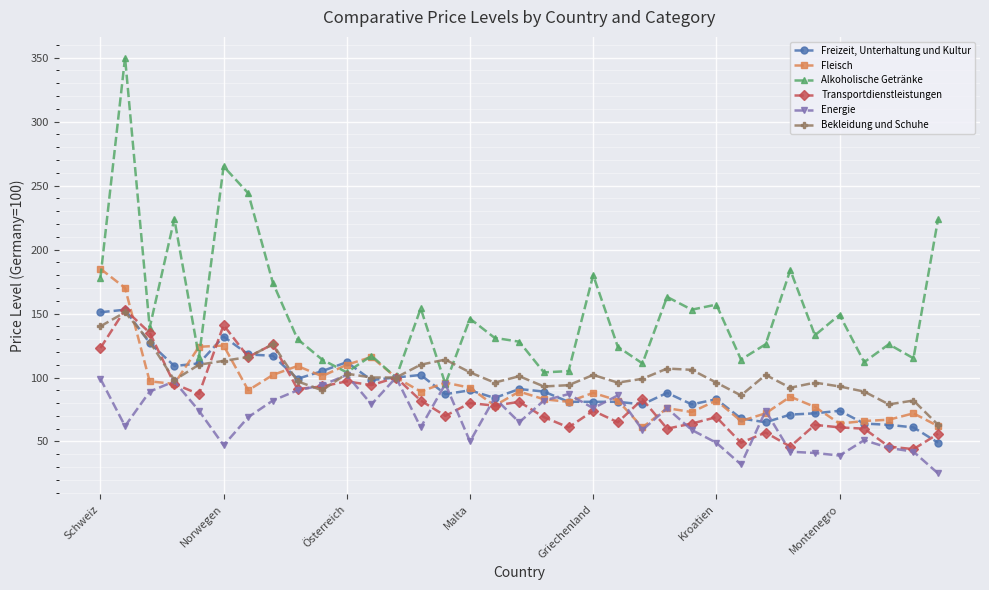

Which series has the largest range (max minus min)?

Alkoholische Getränke